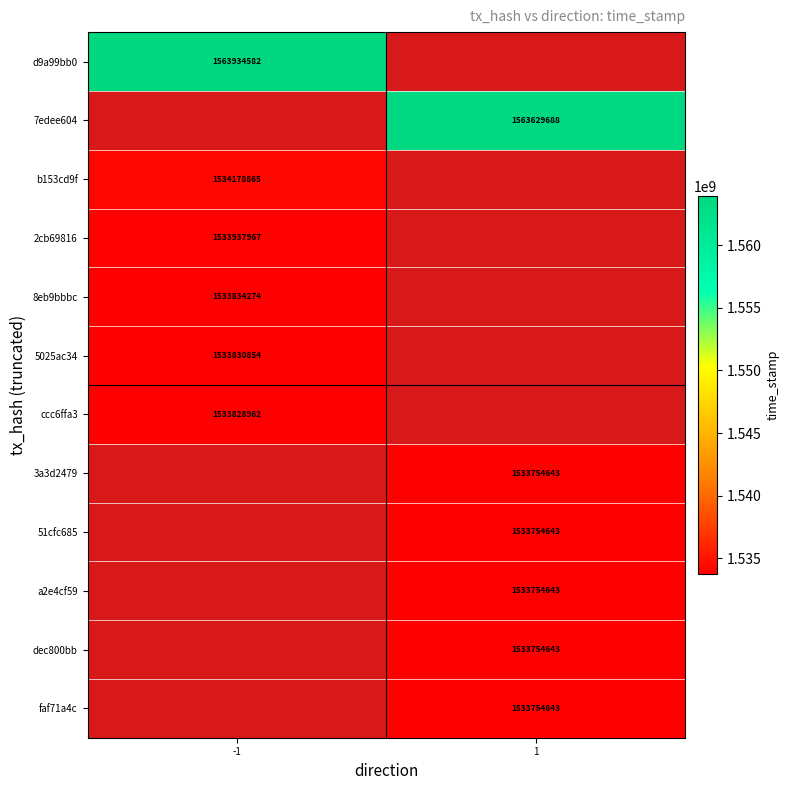

The value of 8eb9bbbc at -1 is 2058670432. True or false?

False